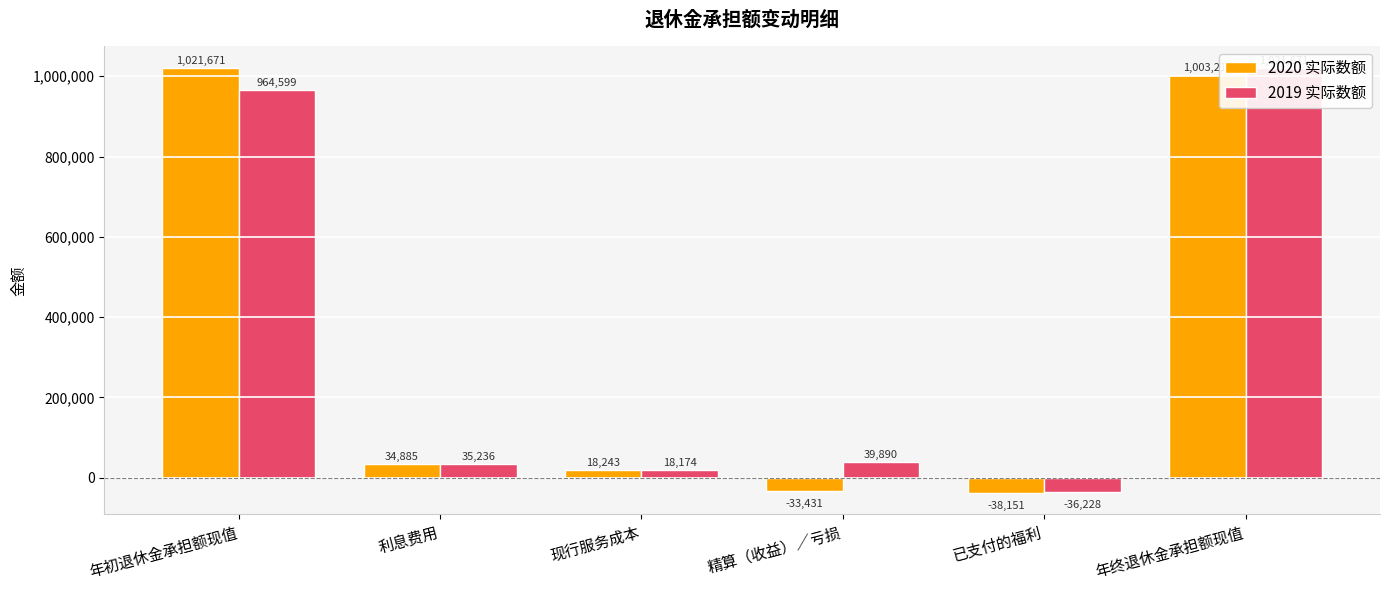

The value of 2020 实际数额 at 现行服务成本 is 6248. True or false?

False